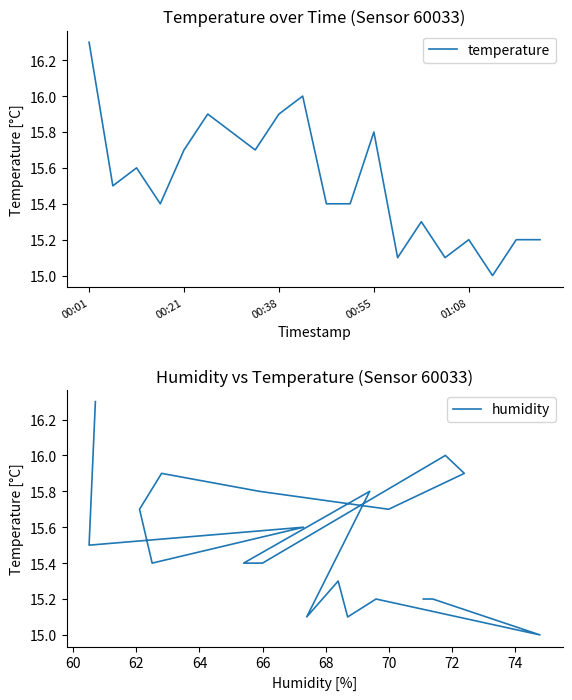

How many distinct data groups are displayed?

2